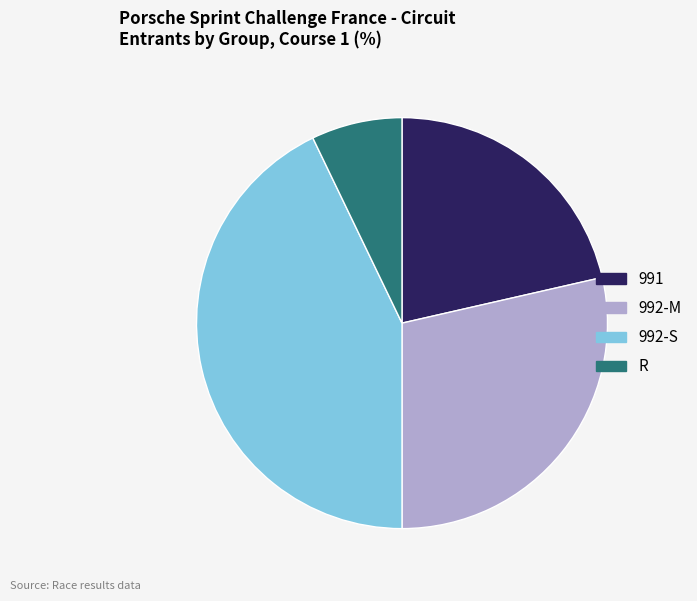

Combined, do 991 and R account for over 50%?

No